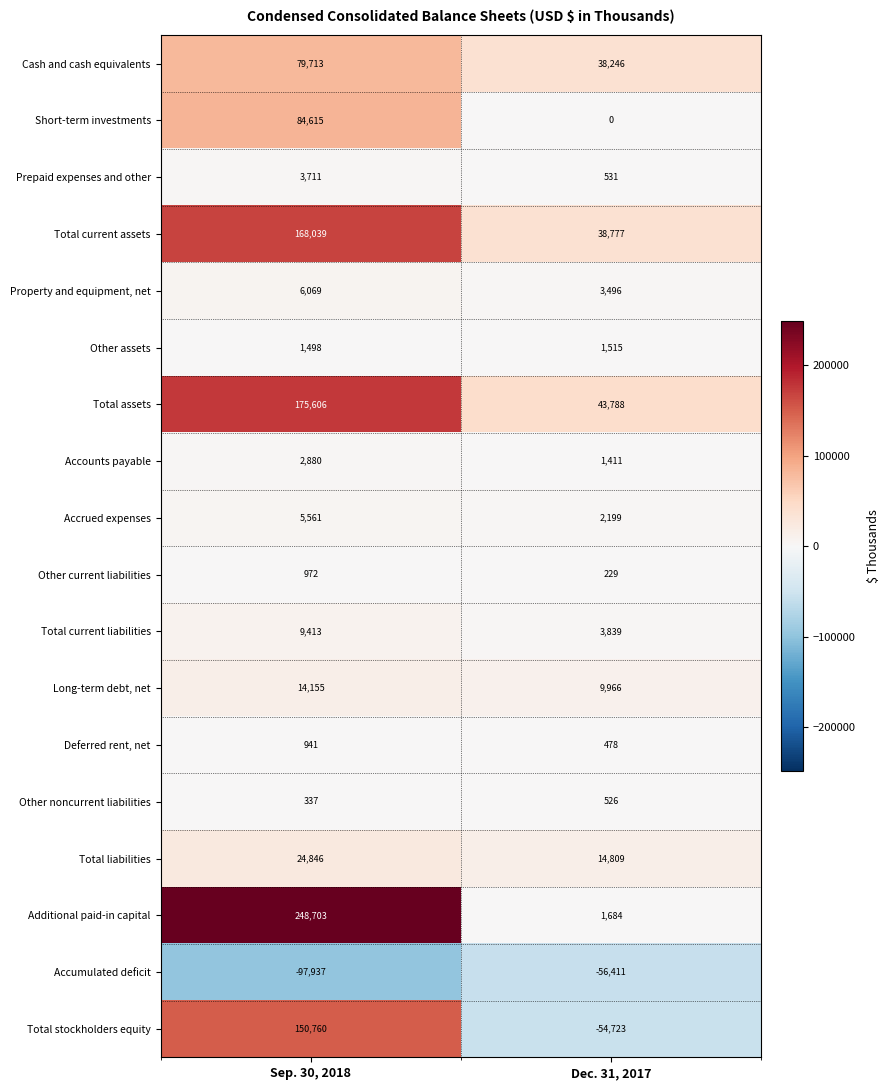

What is the average value of the Total liabilities series?

19828